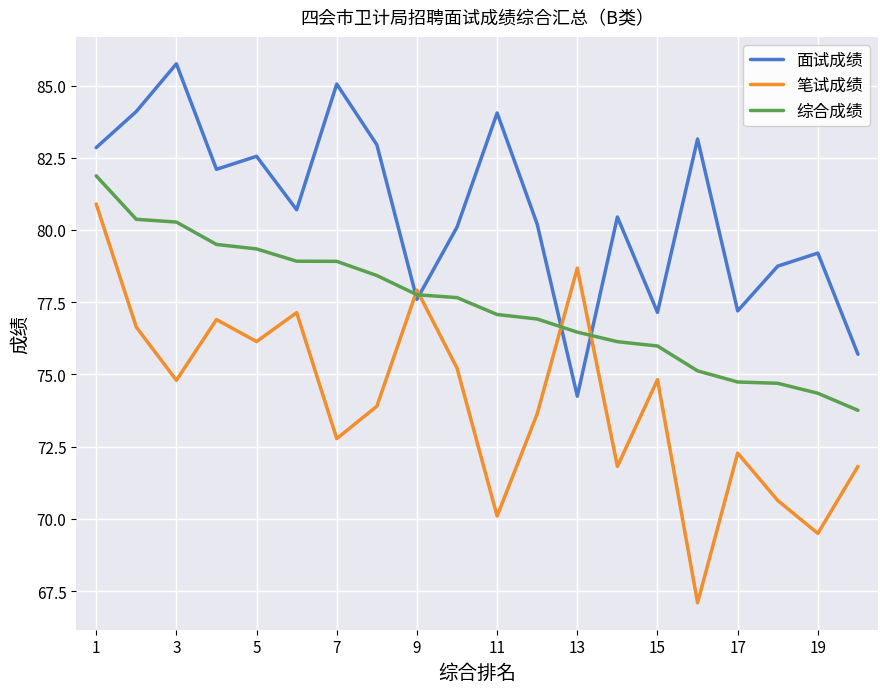

Which series has the widest spread of values?

笔试成绩